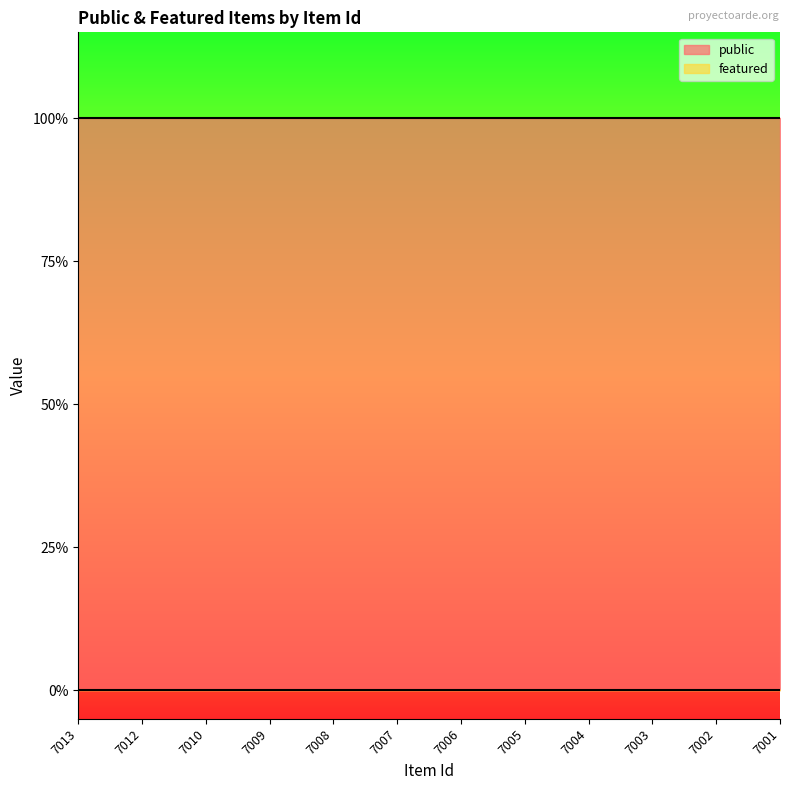

What are all the series names shown in the legend?

public, featured